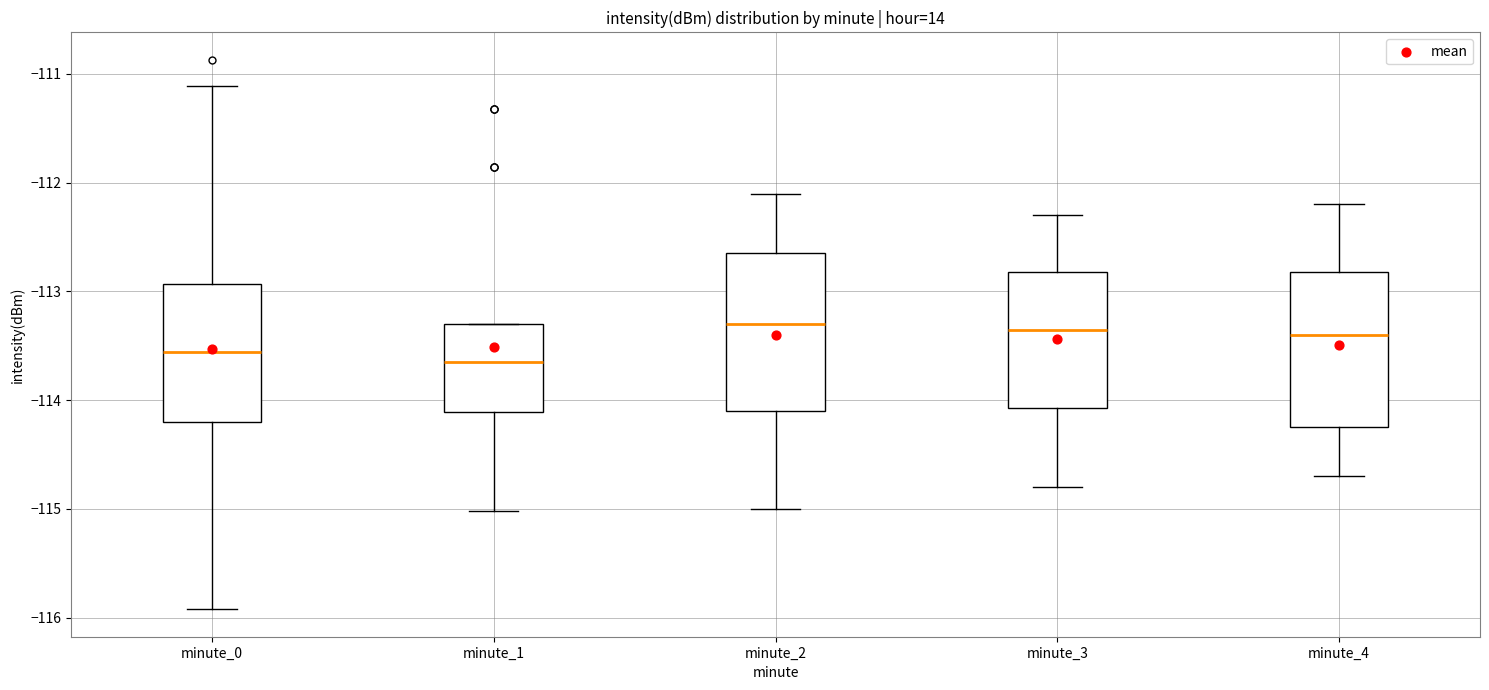

Where is the lower edge of the box for minute_2 on the y-axis? The values are not printed on the chart, so give them approximately, as read against the axis.

-114.1